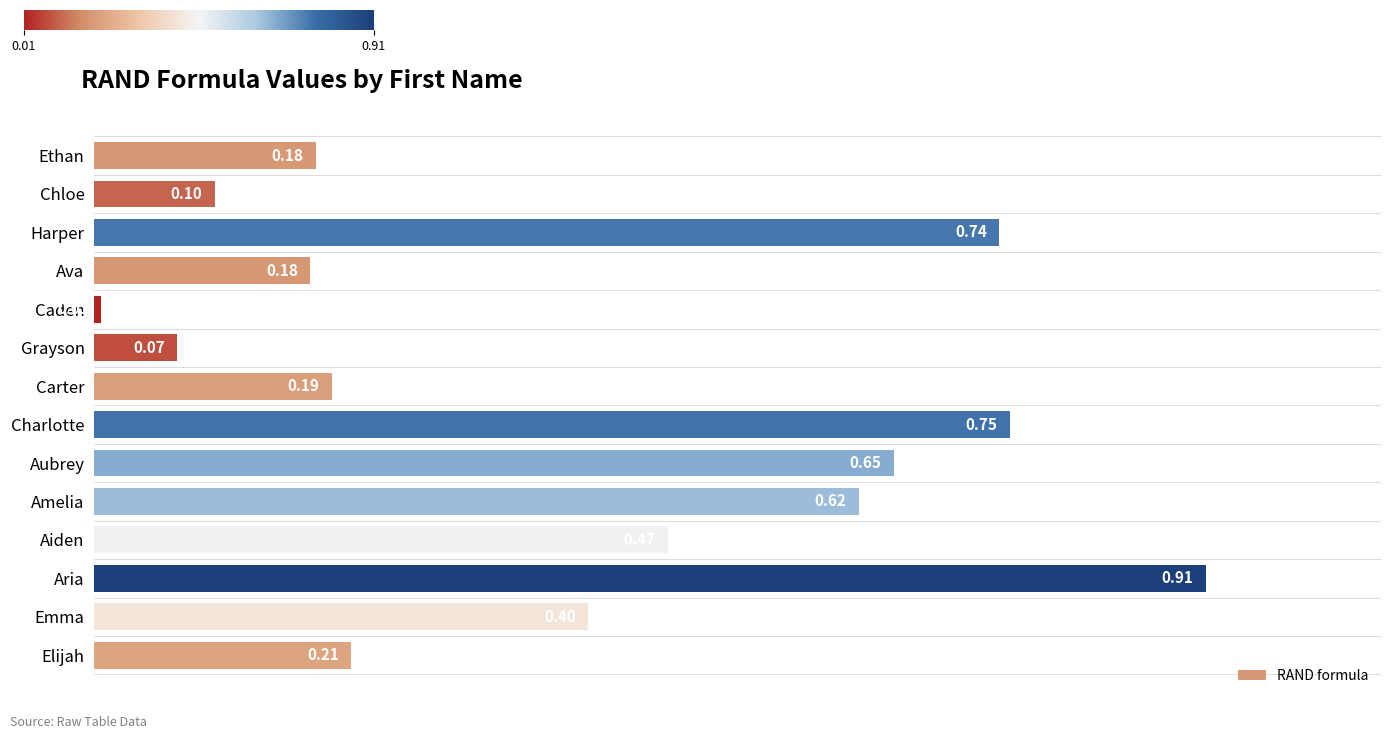

What is the average value?

0.4